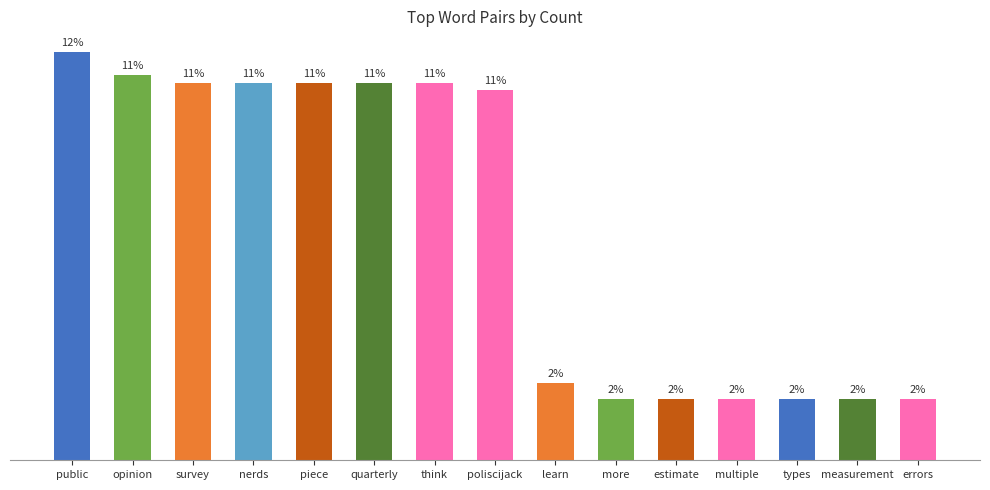

What position from the left is types?

13